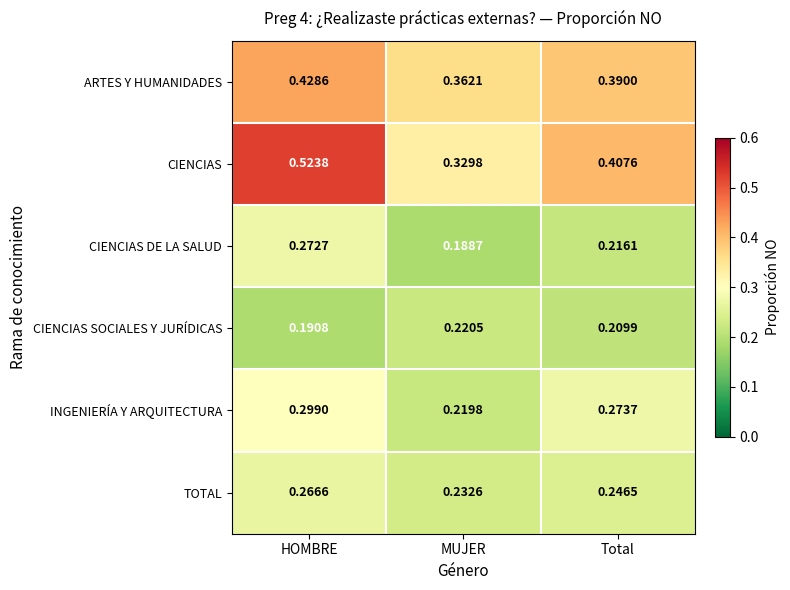

At which category is the sum across all series the highest?

HOMBRE